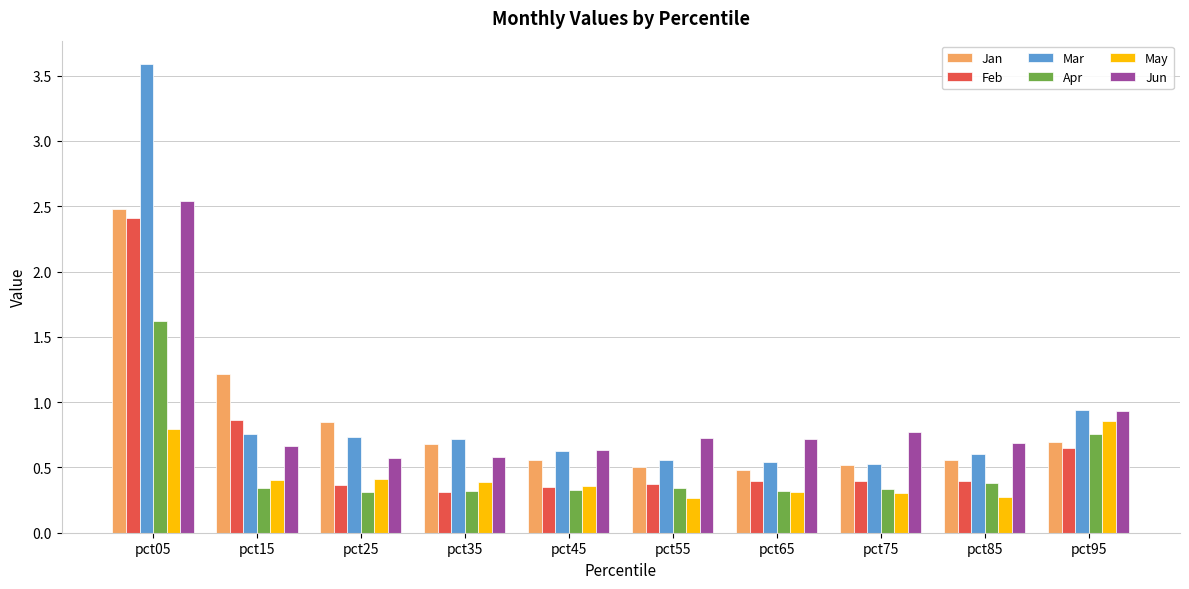

At which category is the sum across all series the highest?

pct05